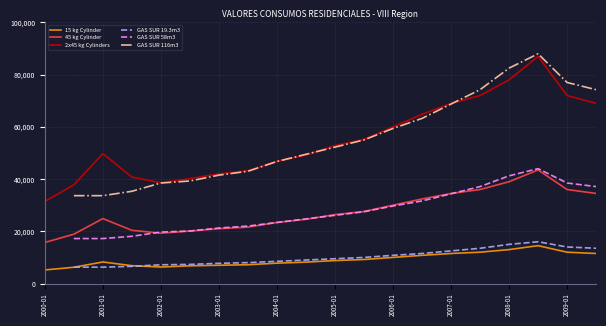

What is the difference between the highest and lowest values at 2000-01?

26250.0